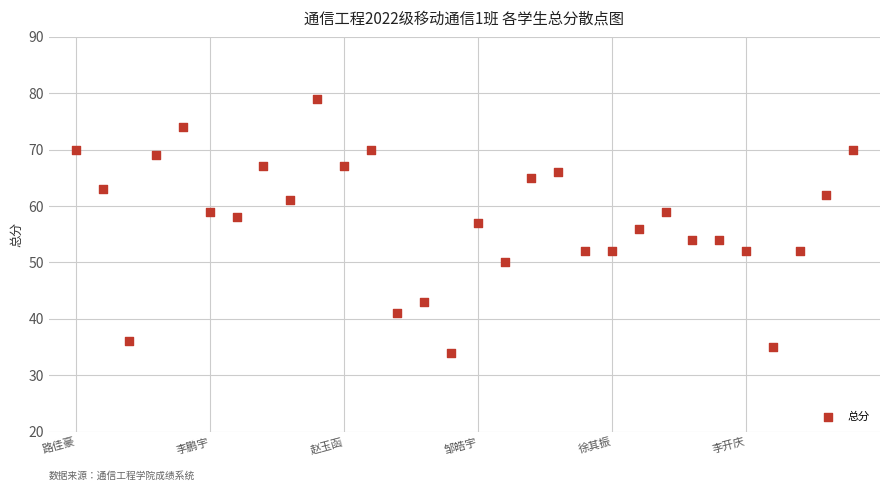

What is the range of Y values (max minus min)?

45